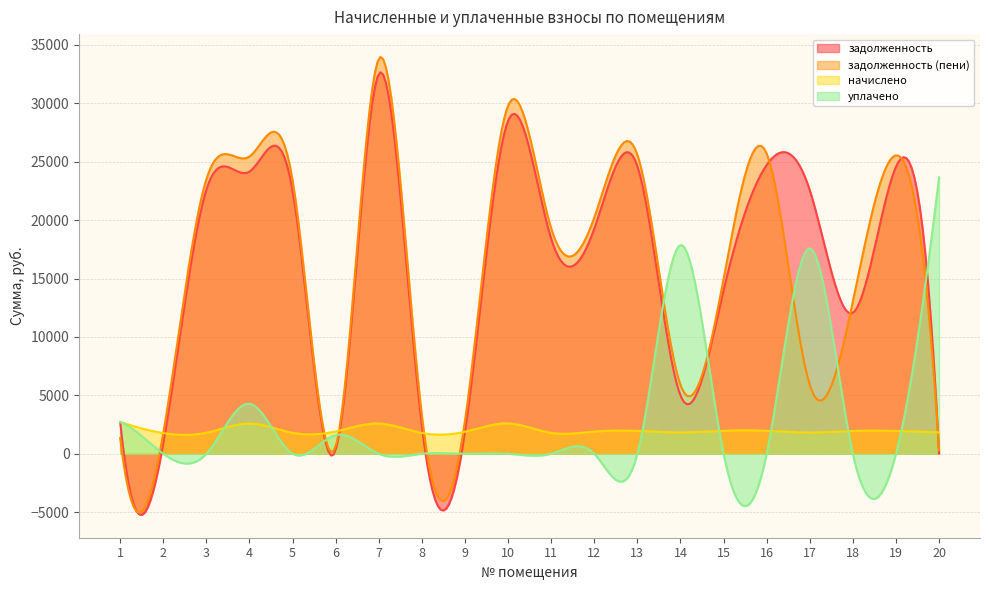

Where is the first local maximum for начислено?

4